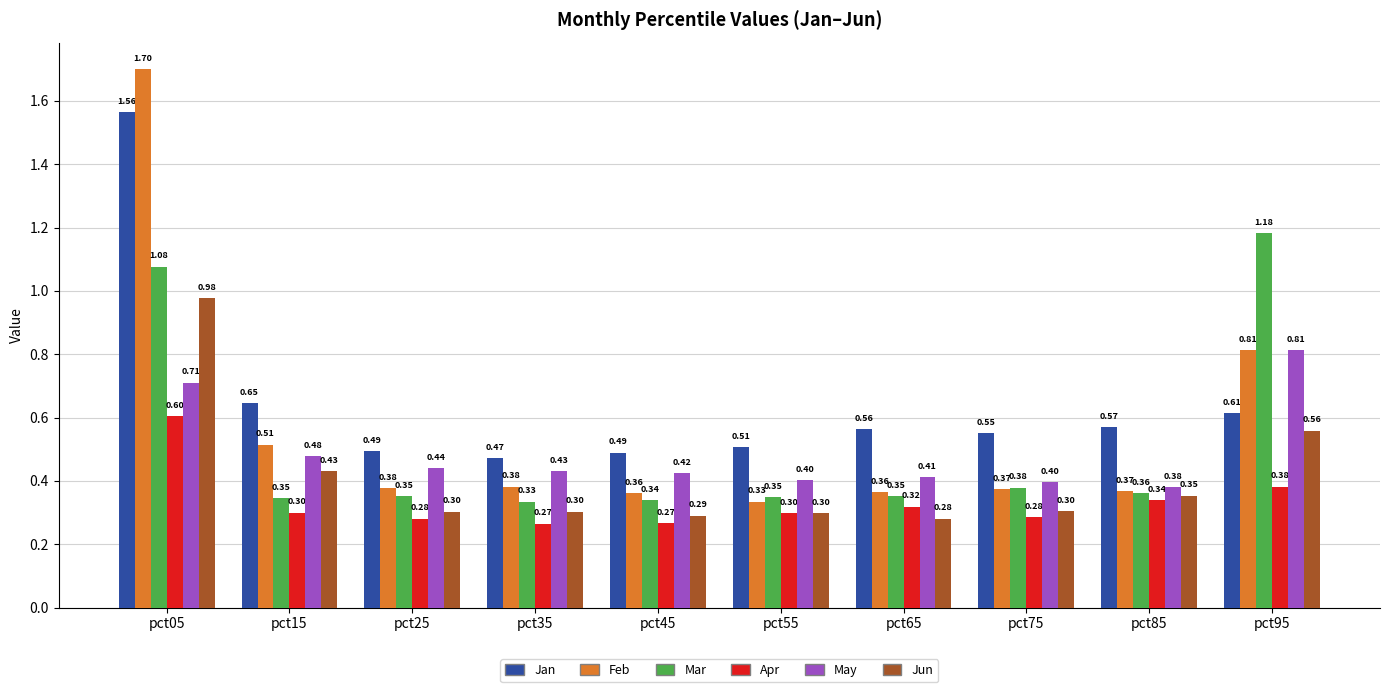

Is it true that Feb equals 0.4 at pct75?

True